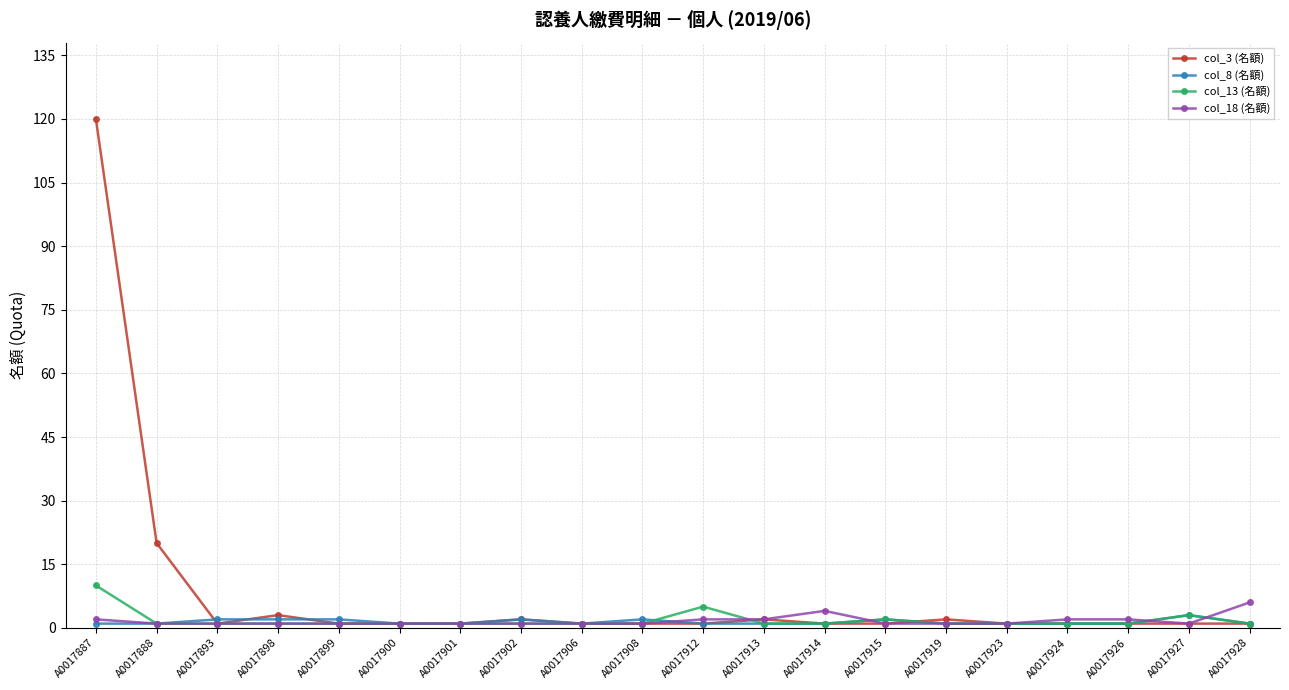

At which category is the sum across all series the highest?

A0017887